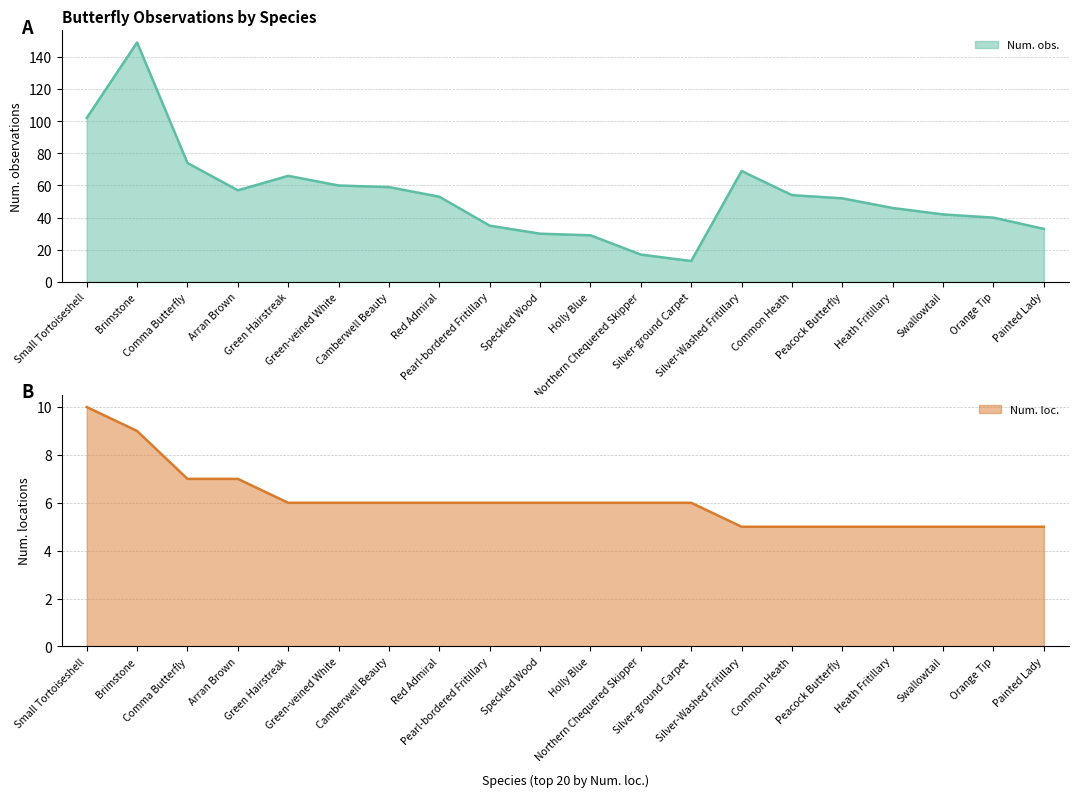

Does the chart have visible grid lines?

Yes